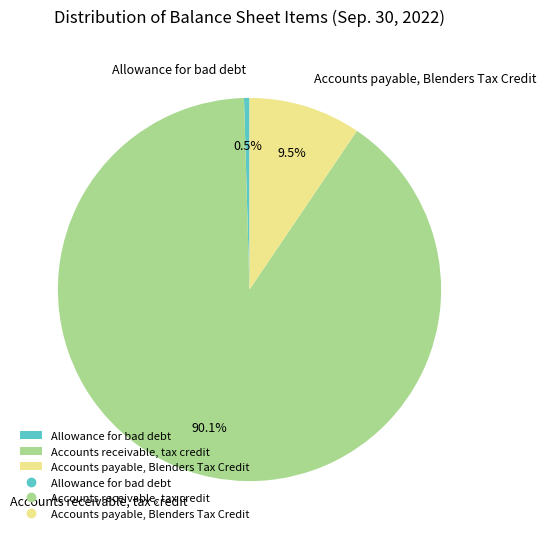

Rank the categories by value from lowest to highest.

Allowance for bad debt, Accounts payable, Blenders Tax Credit, Accounts receivable, tax credit